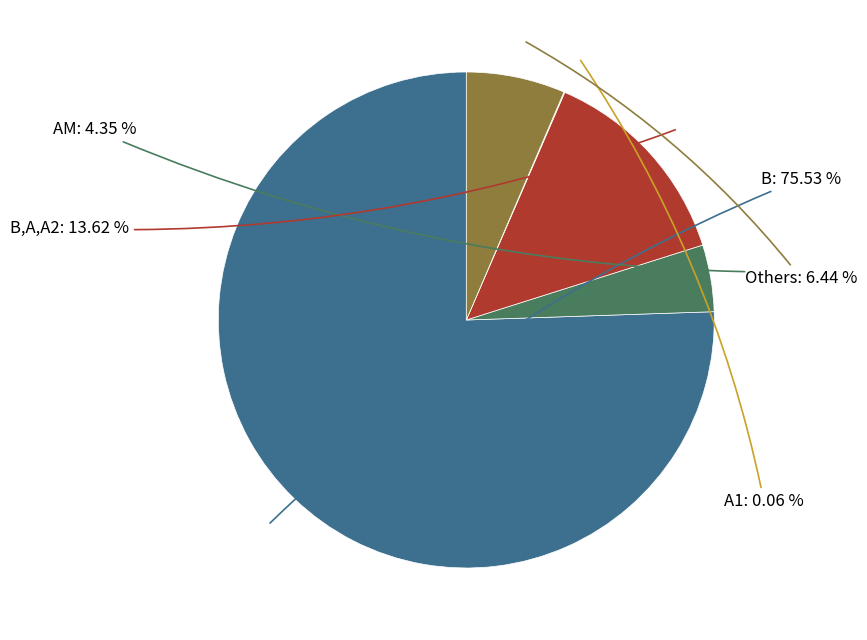

Is there any slice that represents more than half of the pie?

Yes